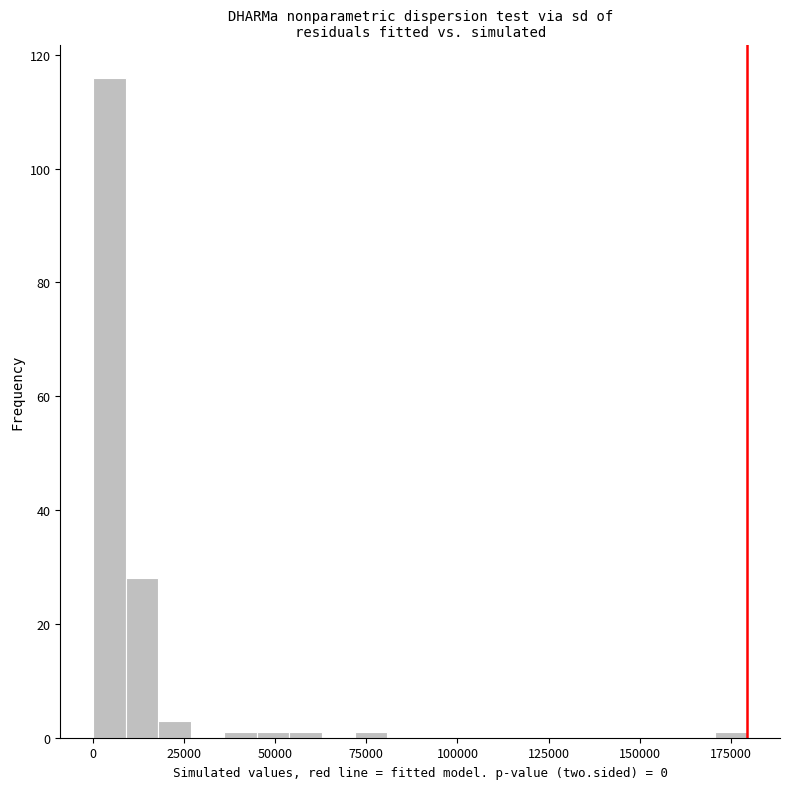

Around what value on the x-axis is the tallest bar? Give the approximate position of its centre, as read against the axis.

5000